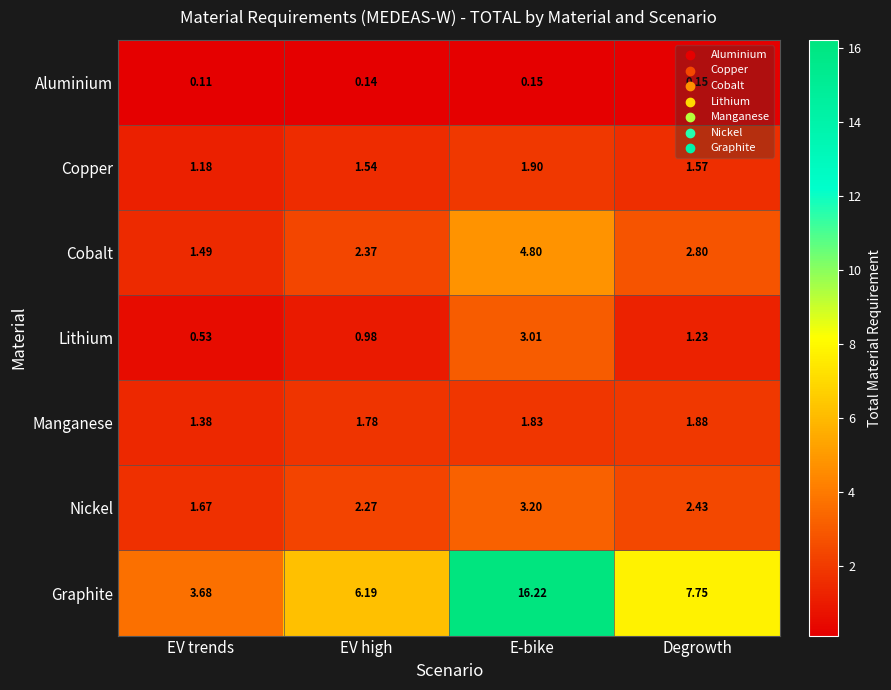

Which series has the largest range (max minus min)?

Graphite